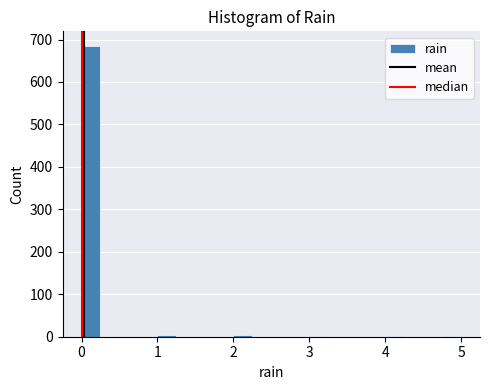

Around what value on the x-axis is the tallest bar? Give the approximate position of its centre, as read against the axis.

0.1